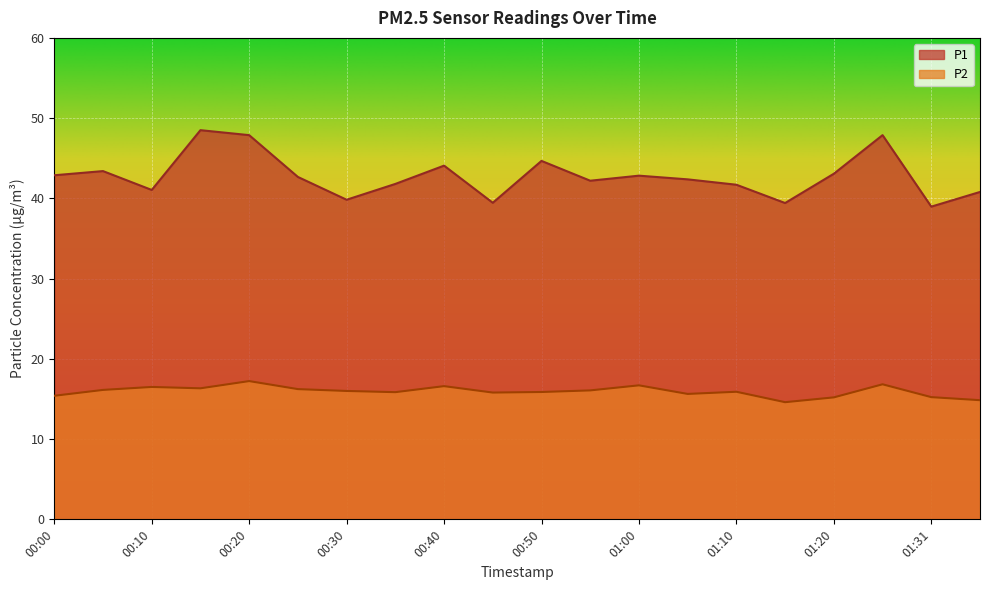

What is the average value of the P1 series?

42.8